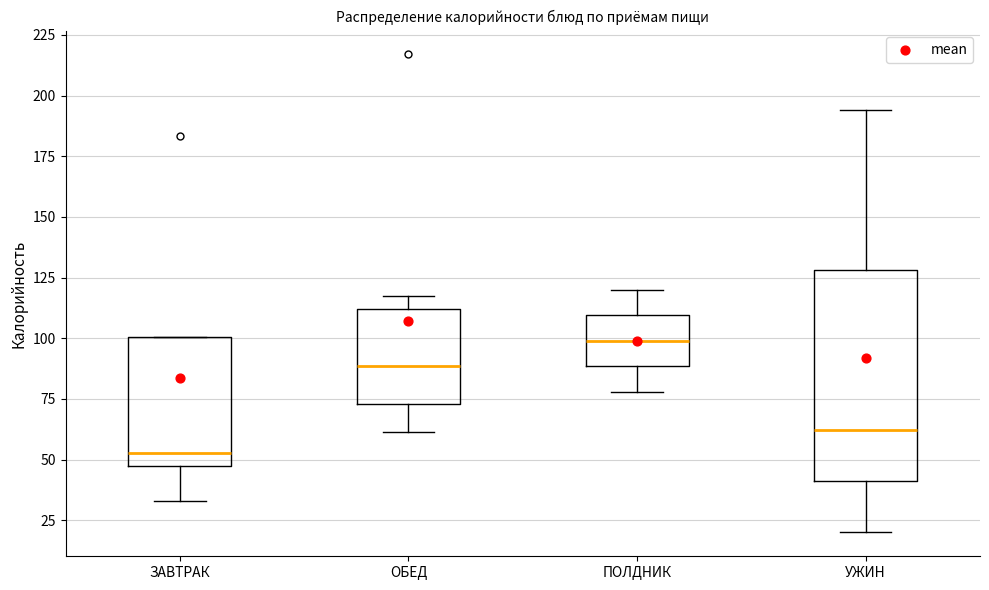

Reading left to right, transcribe this box plot: for each box, give where its median line is, the range the box spans, and where its two whiskers end, as read against the y-axis. The values are not printed on the chart, so give them approximately, as read against the axis.

ЗАВТРАК: median 55, box 45 to 100, whiskers 35 to 100
ОБЕД: median 90, box 75 to 110, whiskers 60 to 115
ПОЛДНИК: median 100, box 90 to 110, whiskers 80 to 120
УЖИН: median 60, box 40 to 130, whiskers 20 to 195